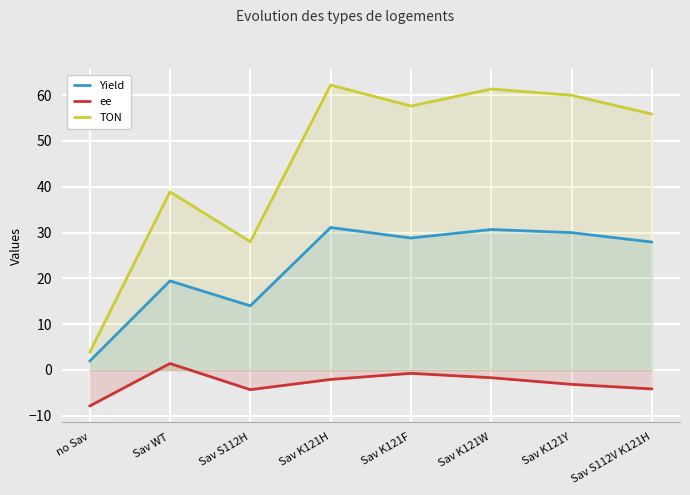

Is the value of TON at Sav S112V K121H greater than the value of Yield at no Sav?

Yes